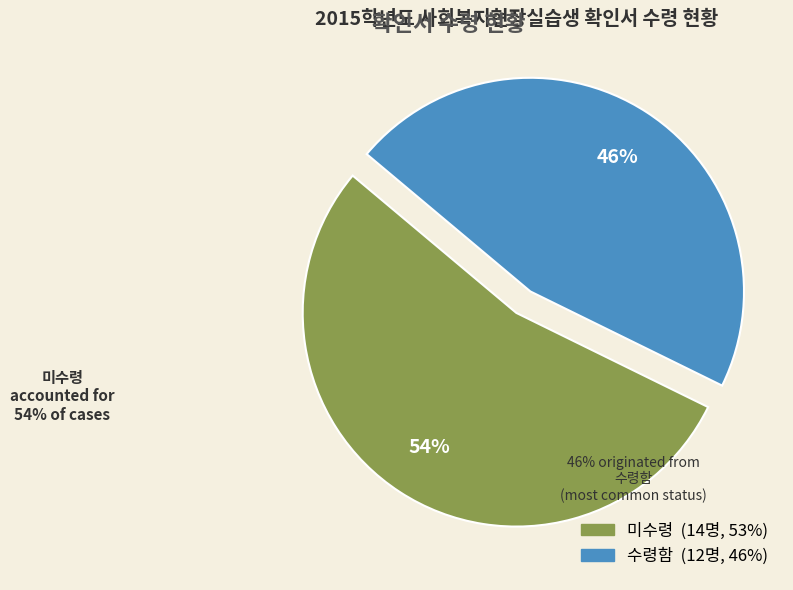

What is the smallest slice in the pie chart?

수령함